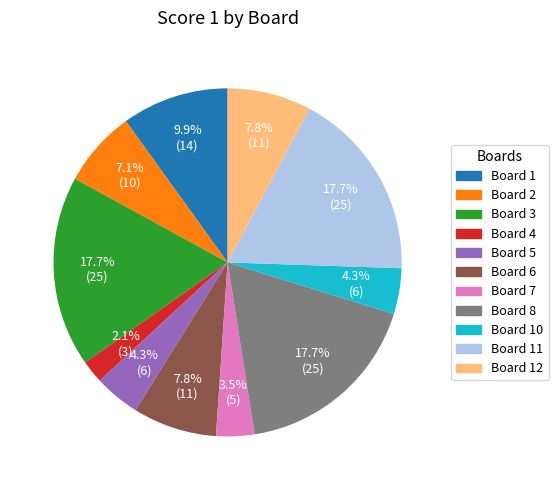

Does any single category account for the majority?

No